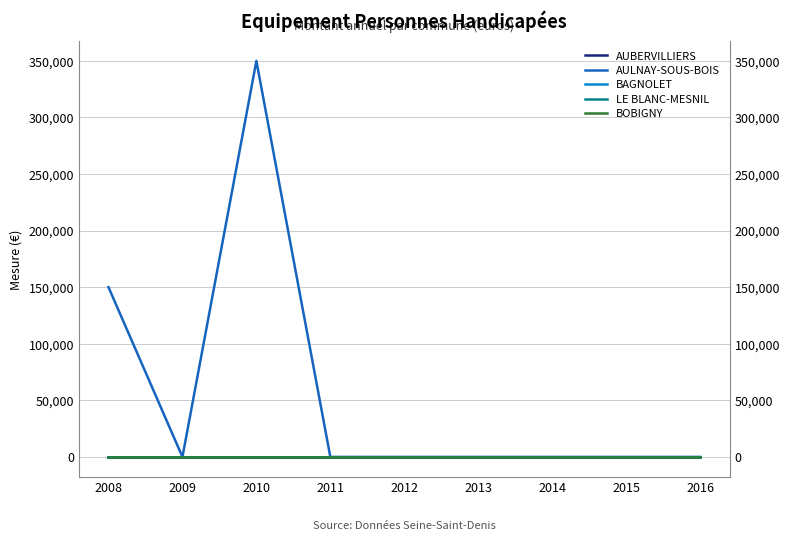

Does the chart have visible grid lines?

Yes